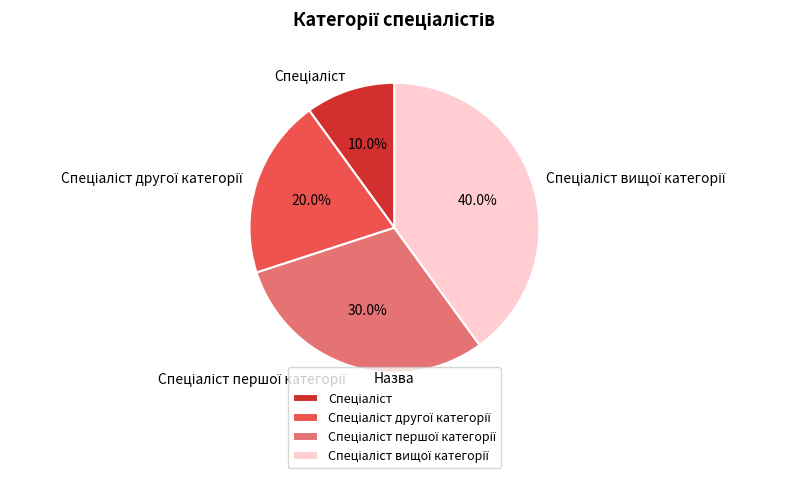

To the nearest percent, what is the average slice percentage?

25%